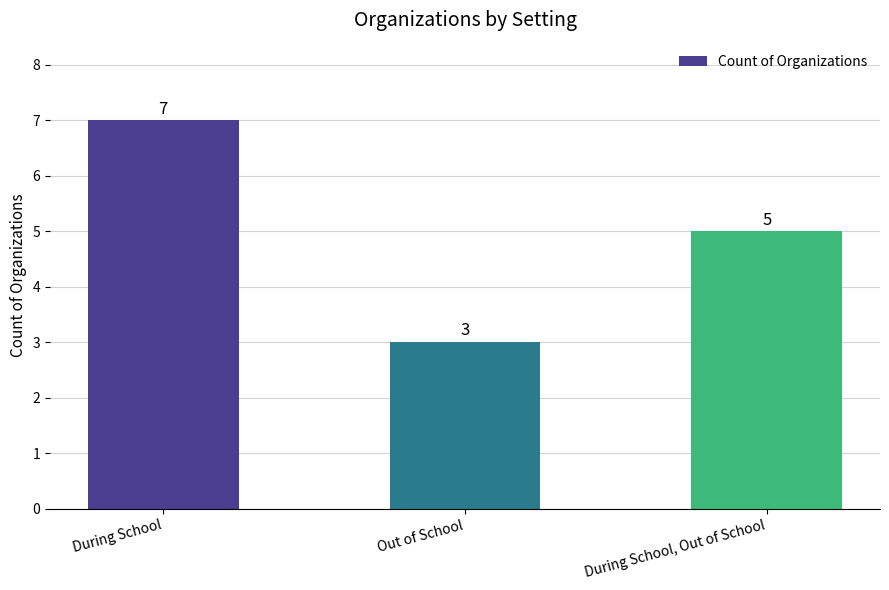

At which label is the value closest to 5?

During School, Out of School